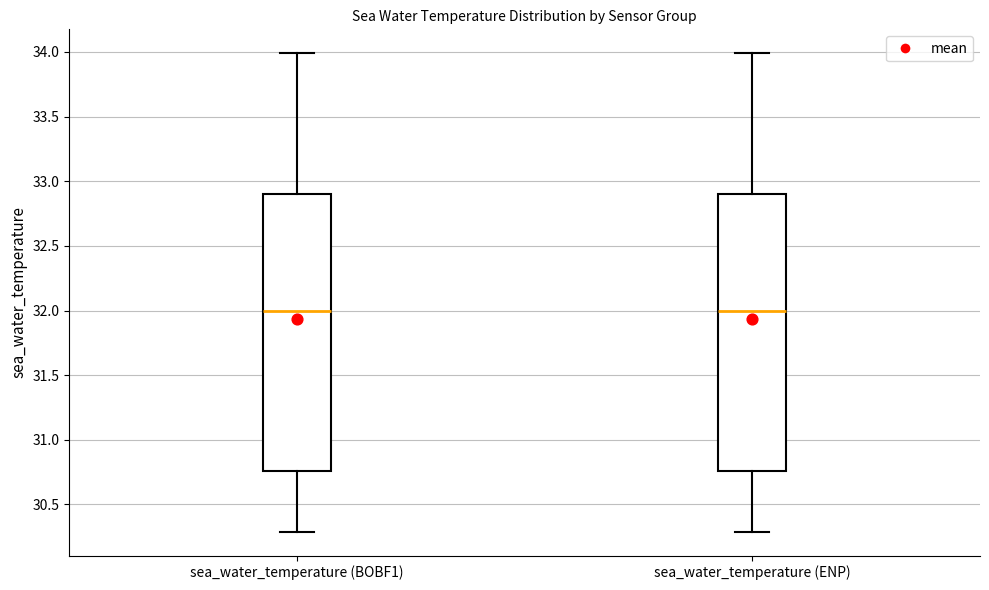

Reading left to right, read every box against the y-axis: the position of its median line, the range the box covers, and the ends of its whiskers. The values are not printed on the chart, so give them approximately, as read against the axis.

sea_water_temperature (BOBF1): median 32.00, box 30.75 to 32.90, whiskers 30.30 to 34.00
sea_water_temperature (ENP): median 32.00, box 30.75 to 32.90, whiskers 30.30 to 34.00